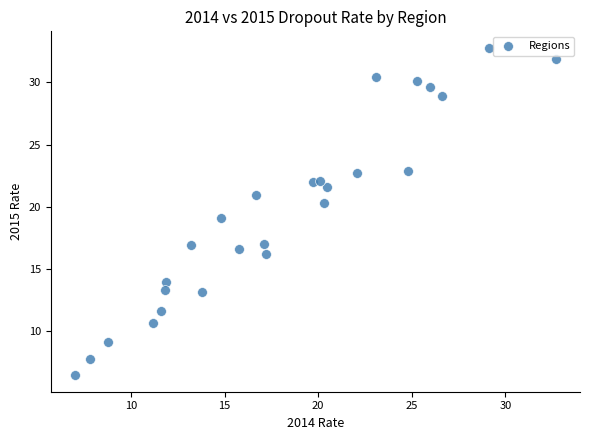

What is the range of X values (max minus min)?

25.7